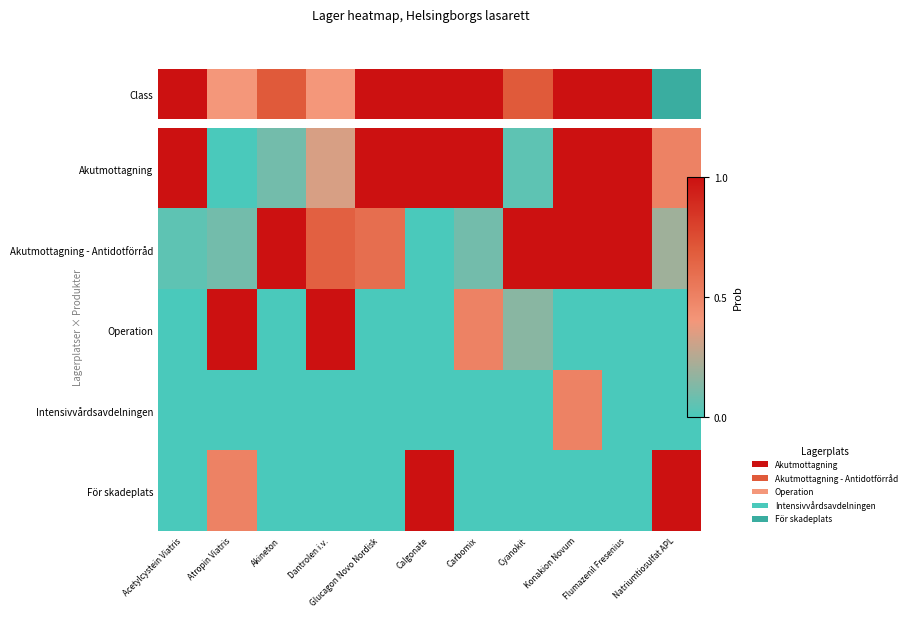

Rank the series by their maximum value, from lowest to highest.

Intensivvårdsavdelningen, Akutmottagning, Akutmottagning - Antidotförråd, Operation, För skadeplats